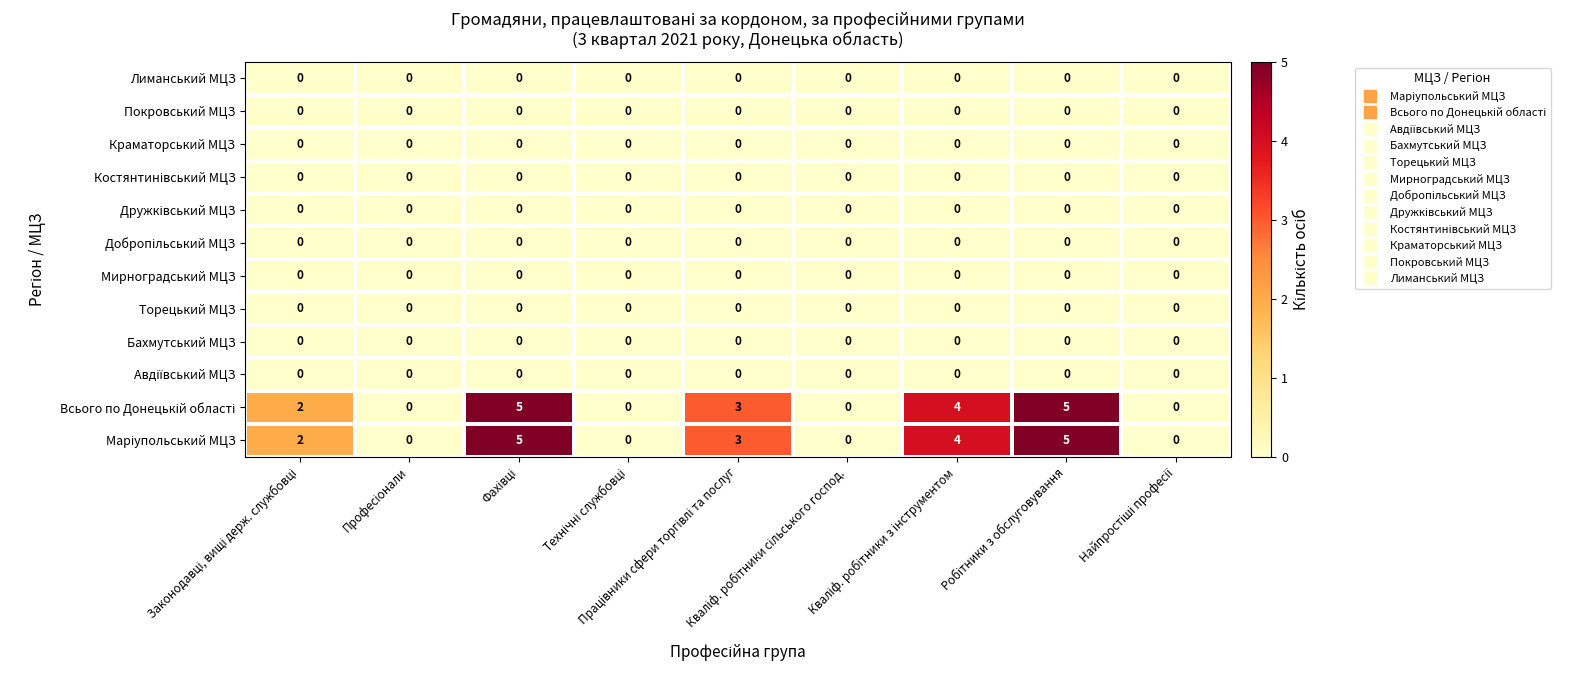

What is the maximum value shown in the chart?

5